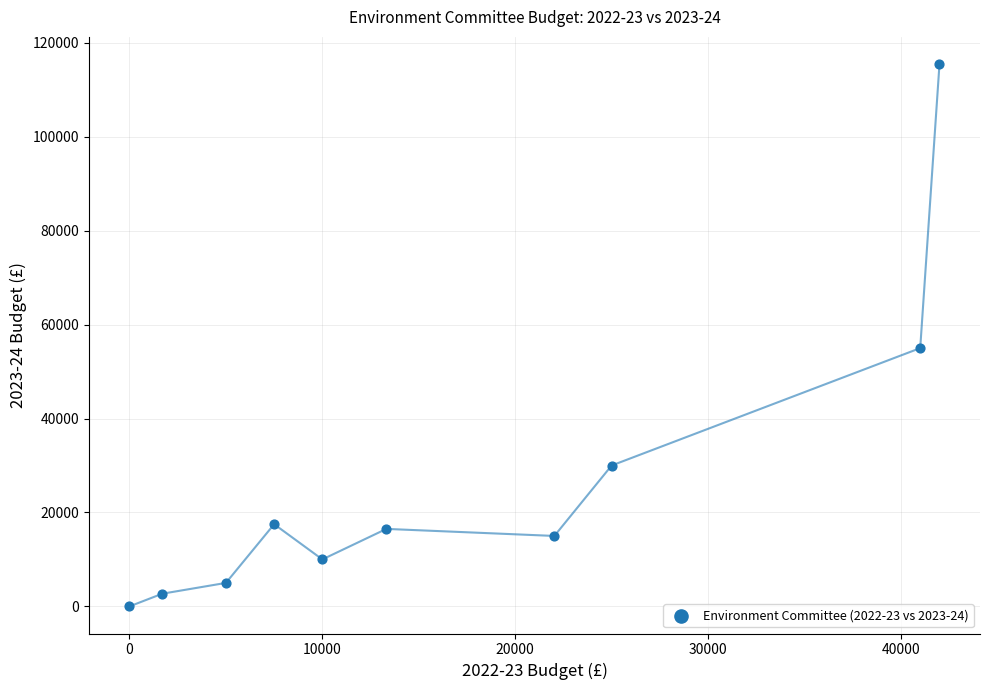

What is the range of X values (max minus min)?

42000